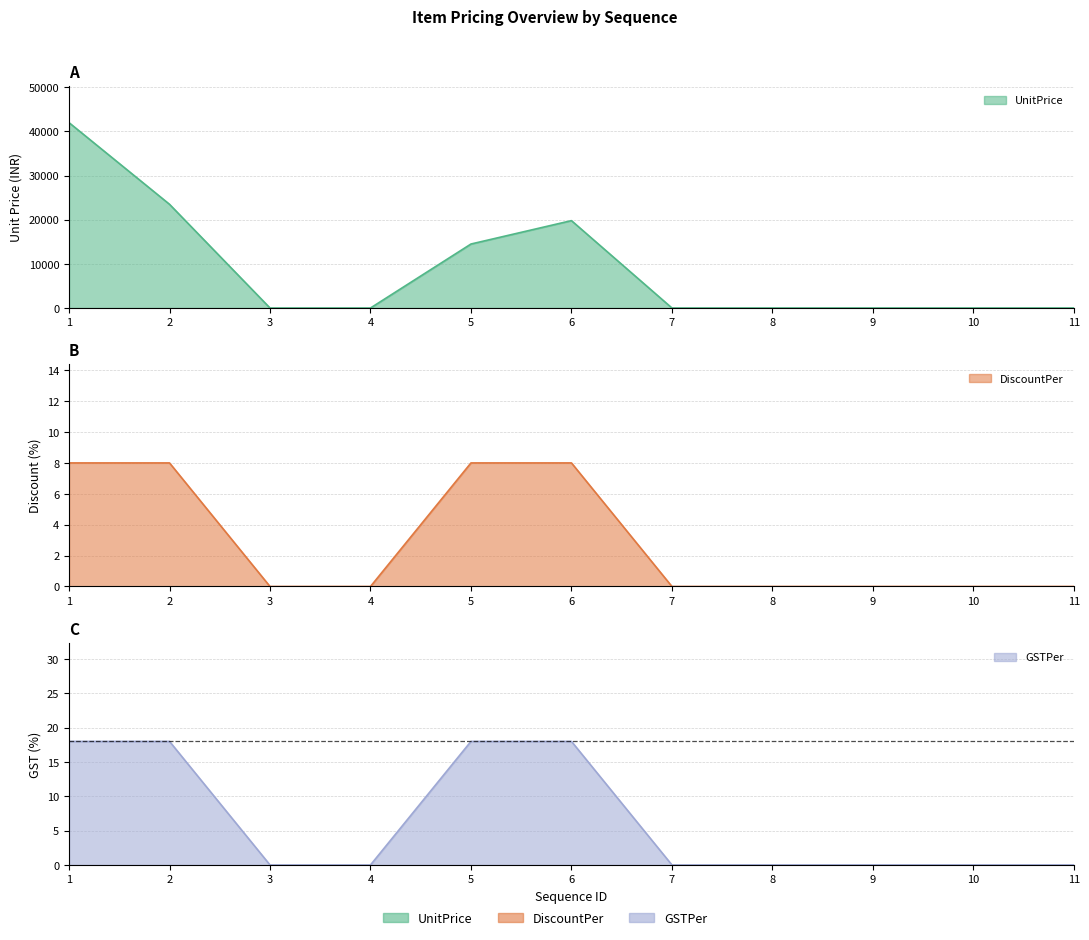

What is the difference between the GSTPer values at 4 and 2?

18